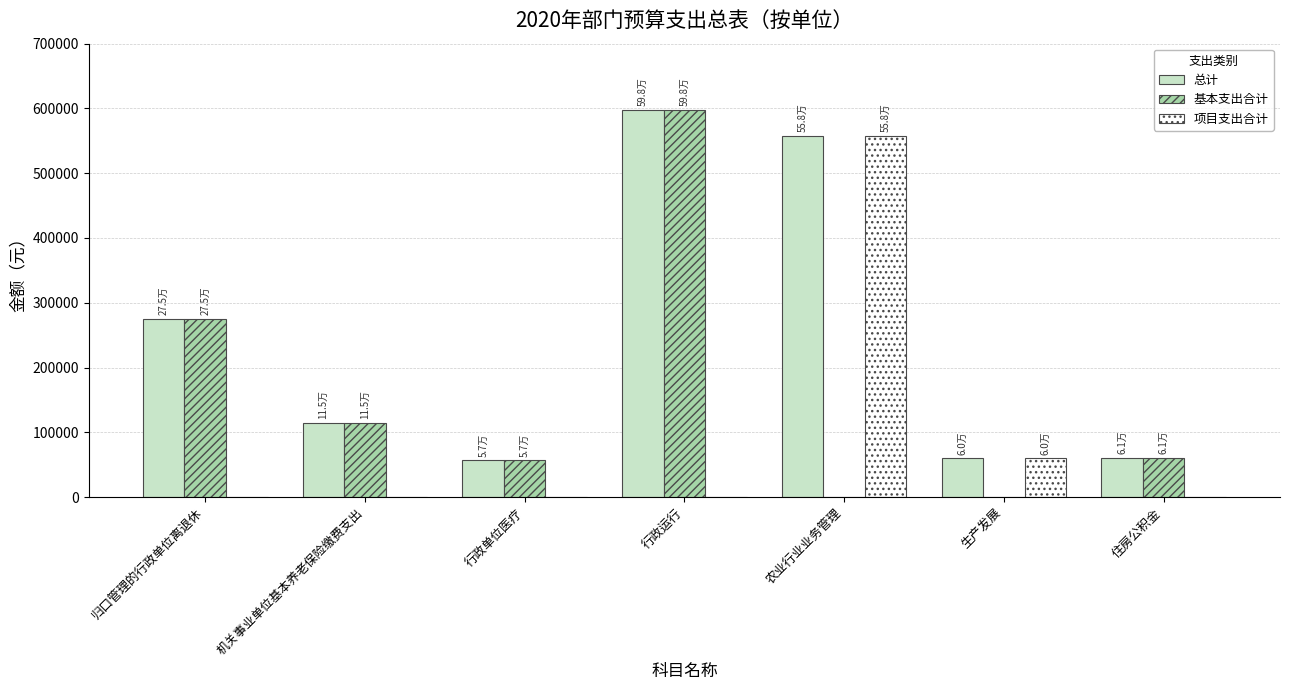

Which series has the largest total across all categories?

总计